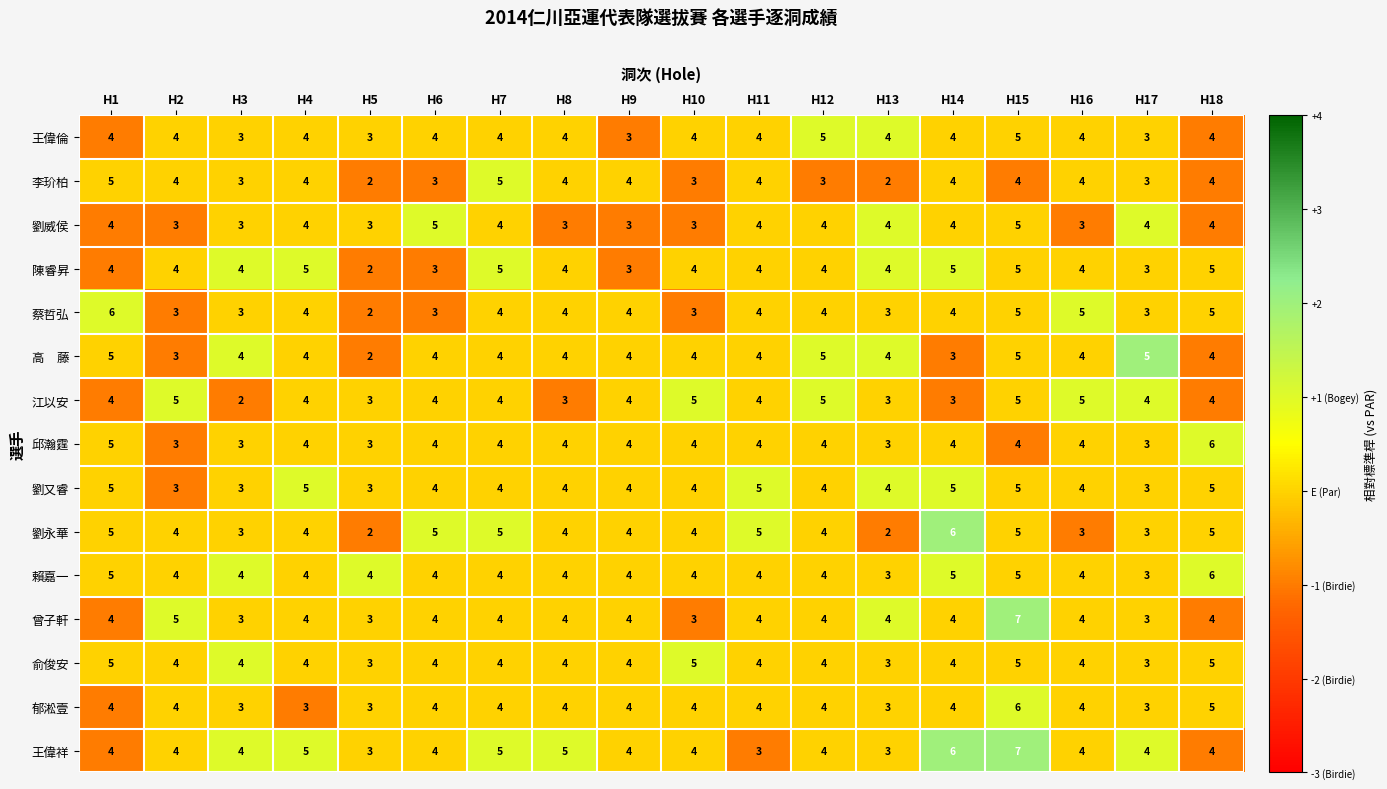

What is the maximum value shown in the chart?

7